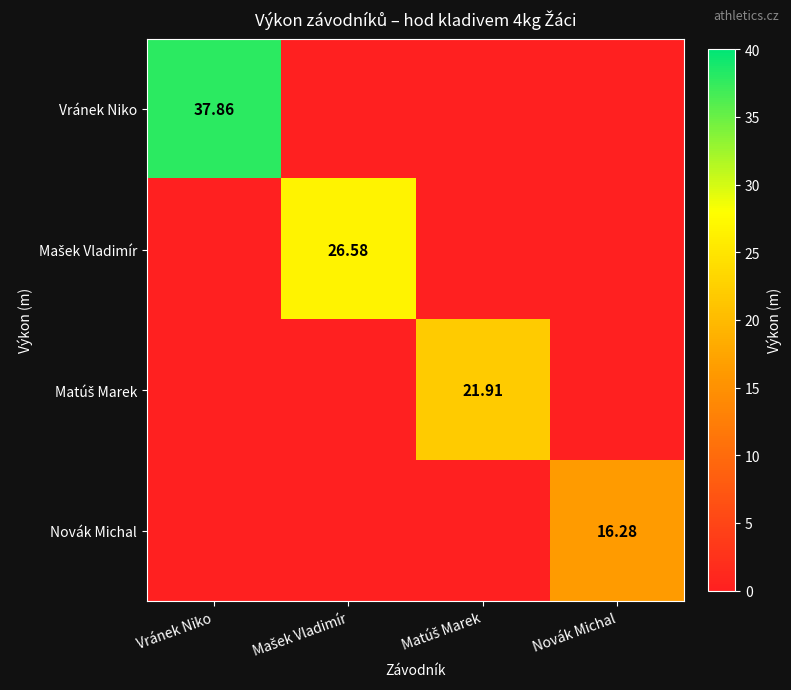

Which category has the lowest value in the Mašek Vladimír series?

Vránek Niko